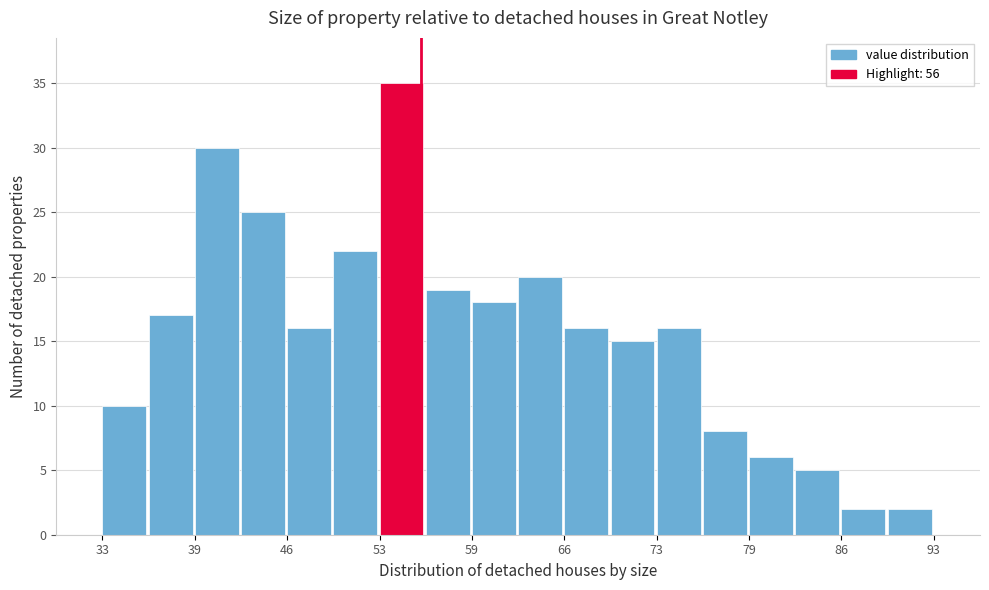

Read against the x-axis, roughly where is the centre of the tallest bar?

55